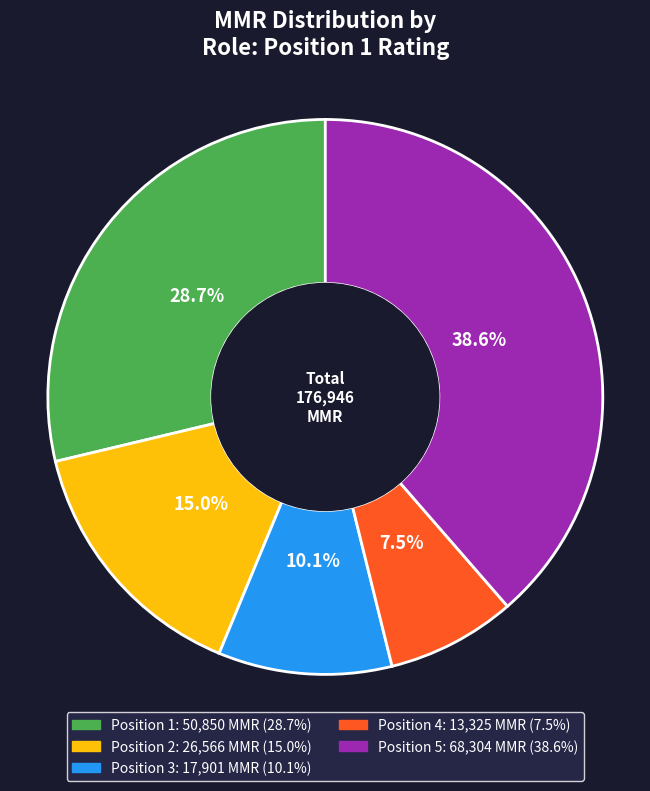

Is there a majority slice in this chart?

No